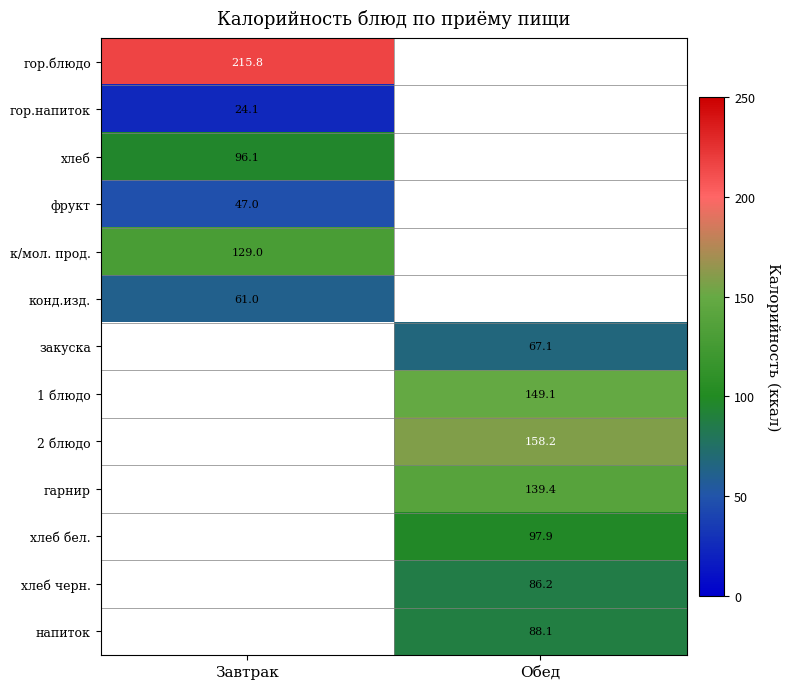

Is the value of гор.напиток at Обед greater than the value of к/мол. прод. at Завтрак?

No